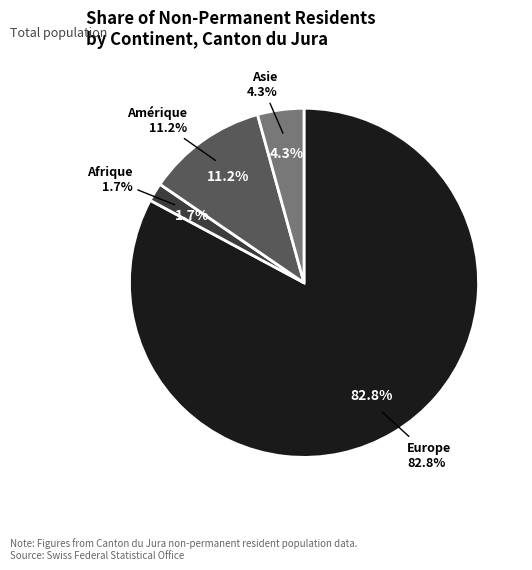

What portion of the pie excludes Océanie?

100.0%